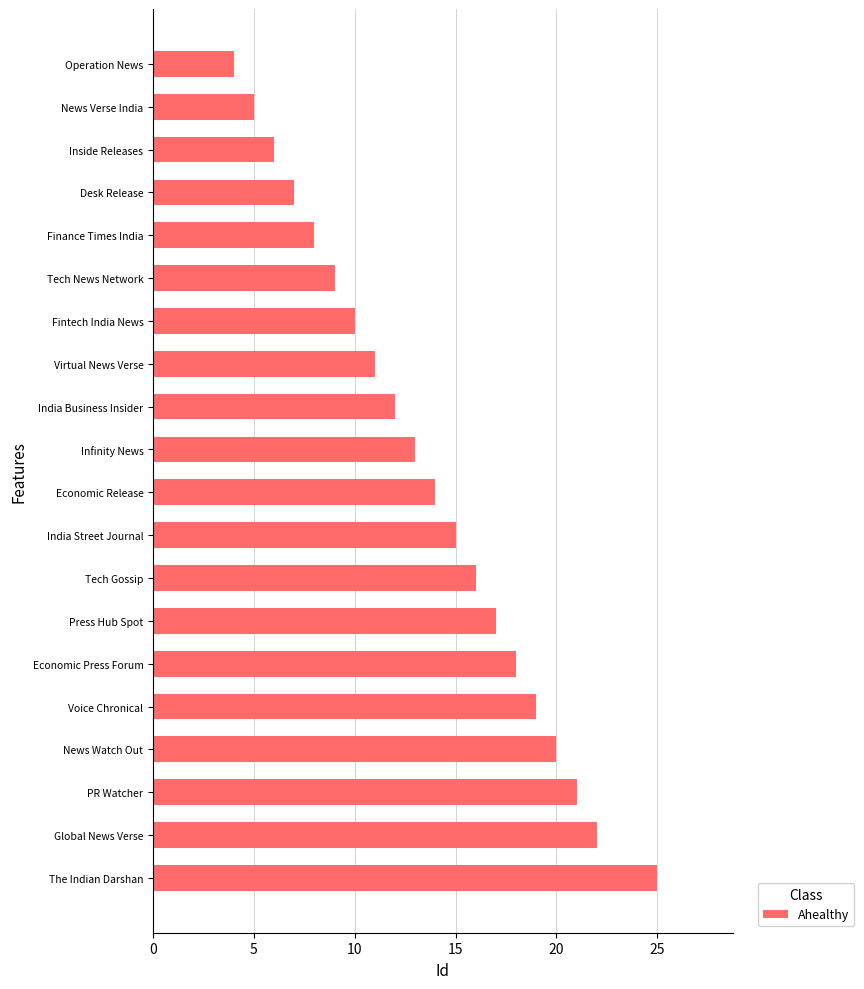

Reading top to bottom, what are all the values shown in this chart?

4	5	6	7	8	9	10	11	12	13	14	15	16	17	18	19	20	21	22	25